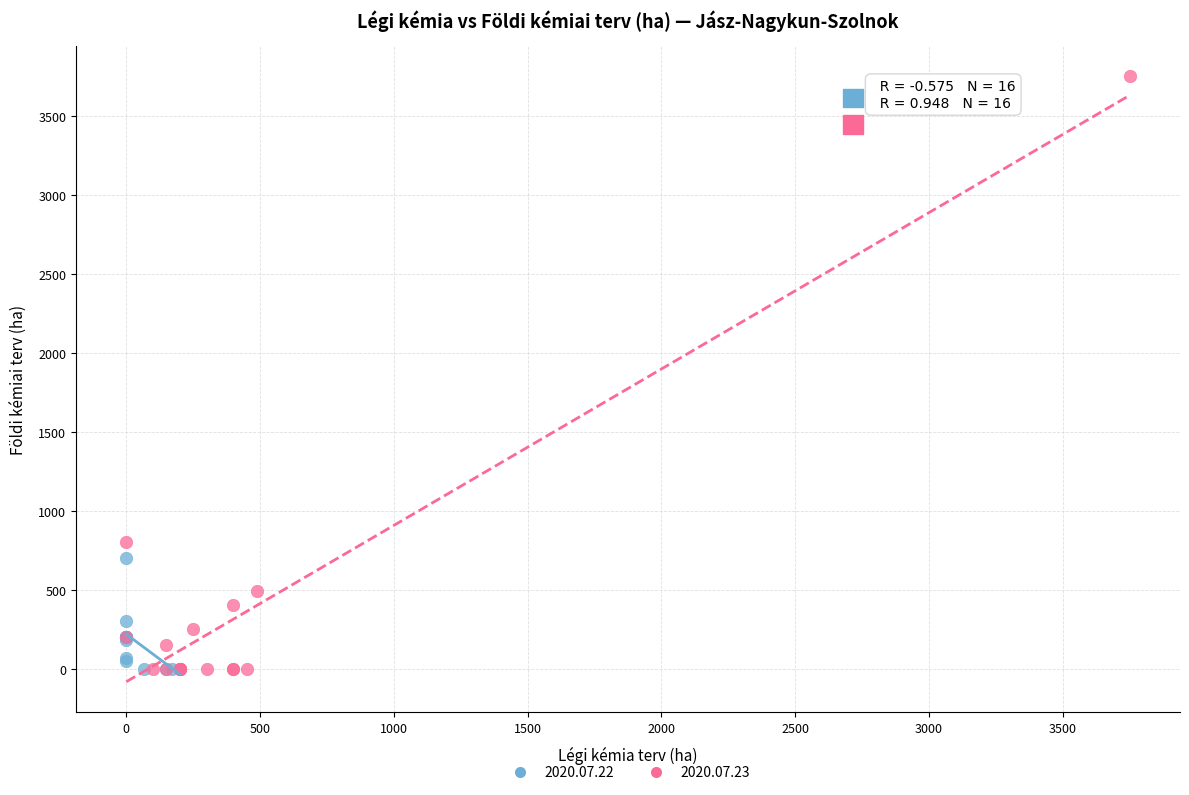

Which series has the largest Y range (max minus min)?

2020.07.23